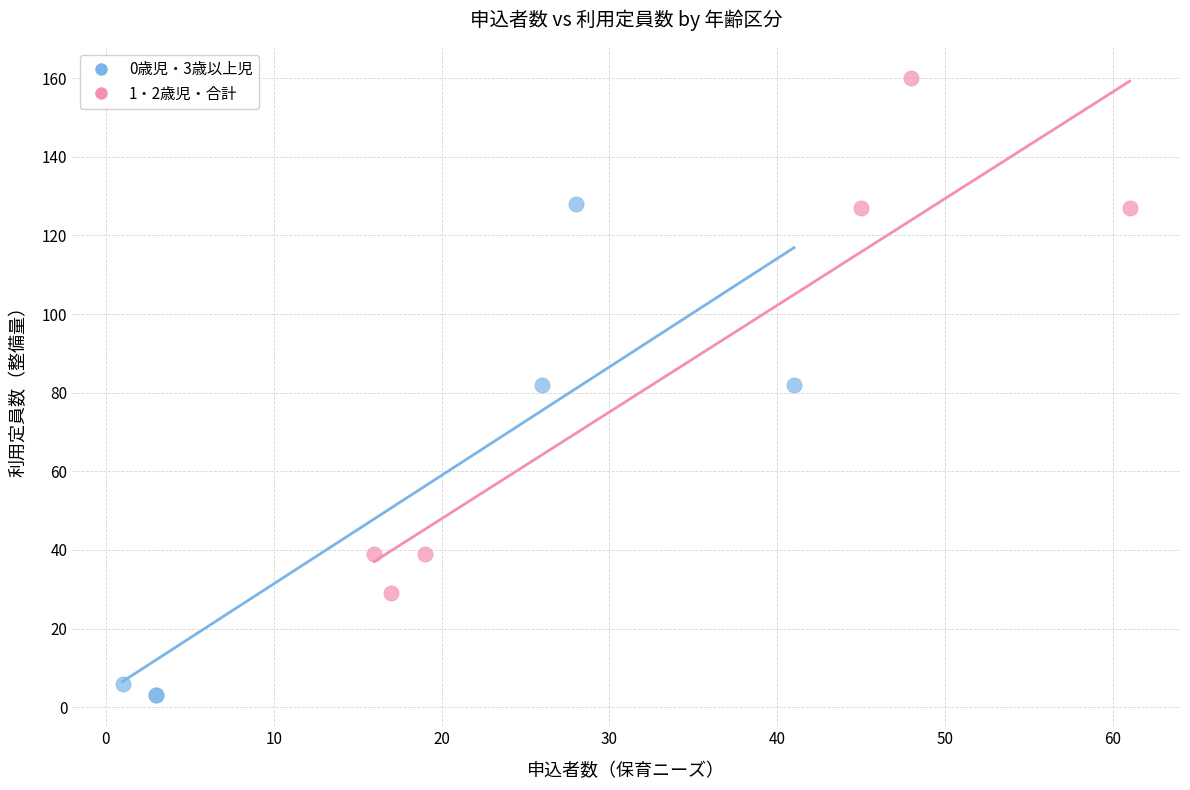

Which series reaches the minimum Y coordinate?

0歳児・3歳以上児